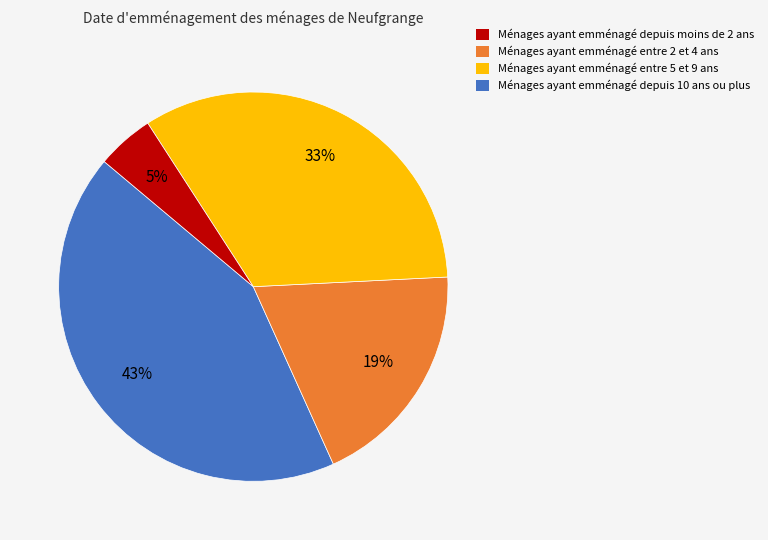

Which has a higher value, Ménages ayant emménagé depuis 10 ans ou plus or Ménages ayant emménagé entre 5 et 9 ans?

Ménages ayant emménagé entre 5 et 9 ans